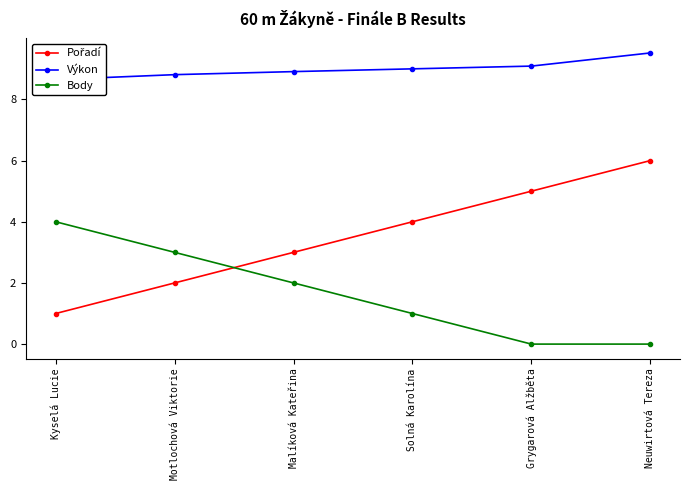

Is the value of Výkon at Neuwirtová Tereza greater than the value of Pořadí at Solná Karolína?

Yes